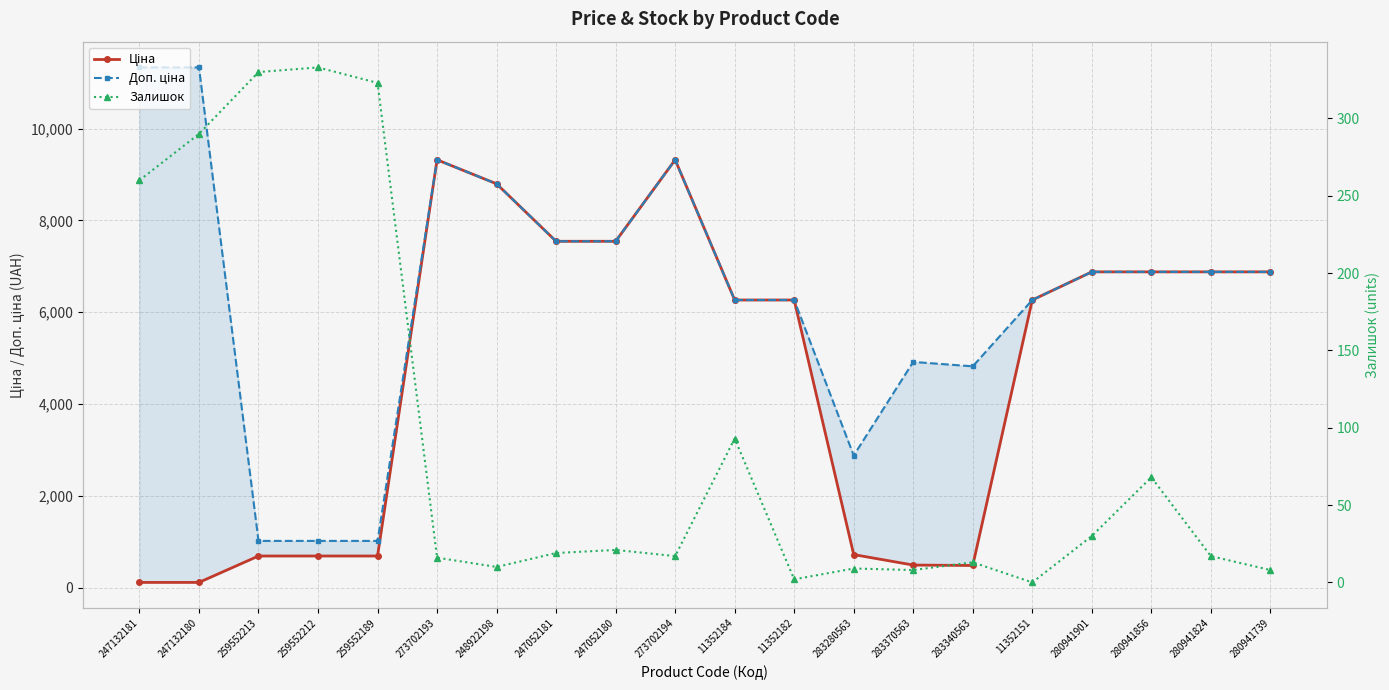

What are all the series names shown in the legend?

Ціна, Доп. ціна, Залишок